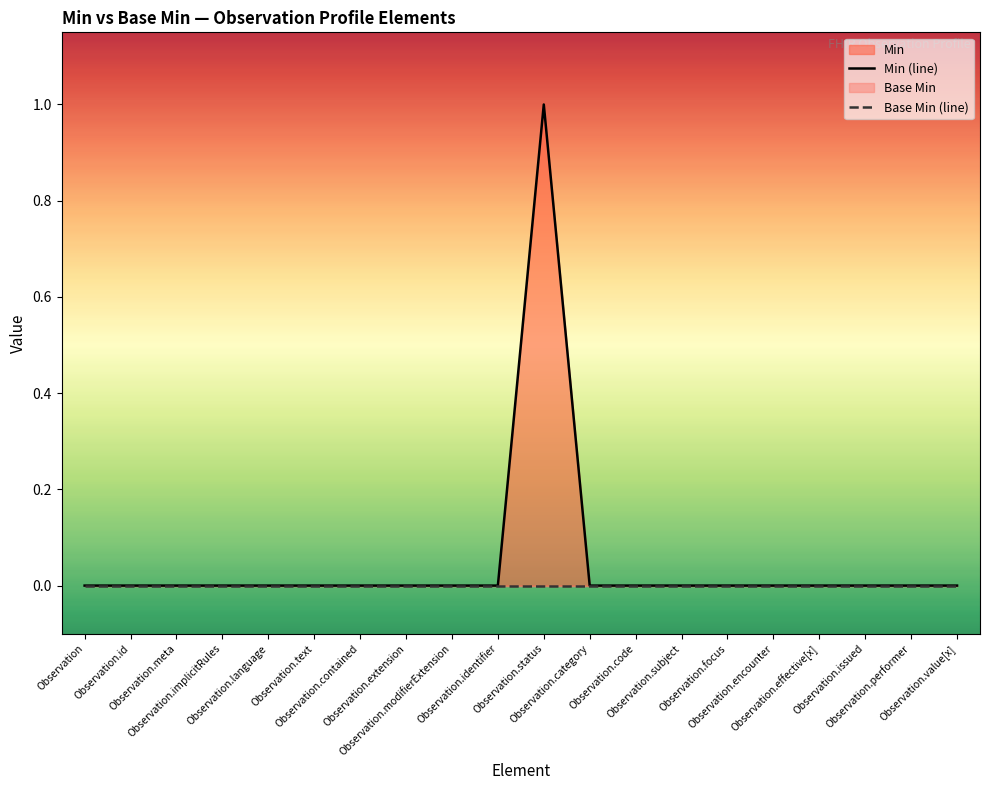

How many lines are shown in the chart?

2